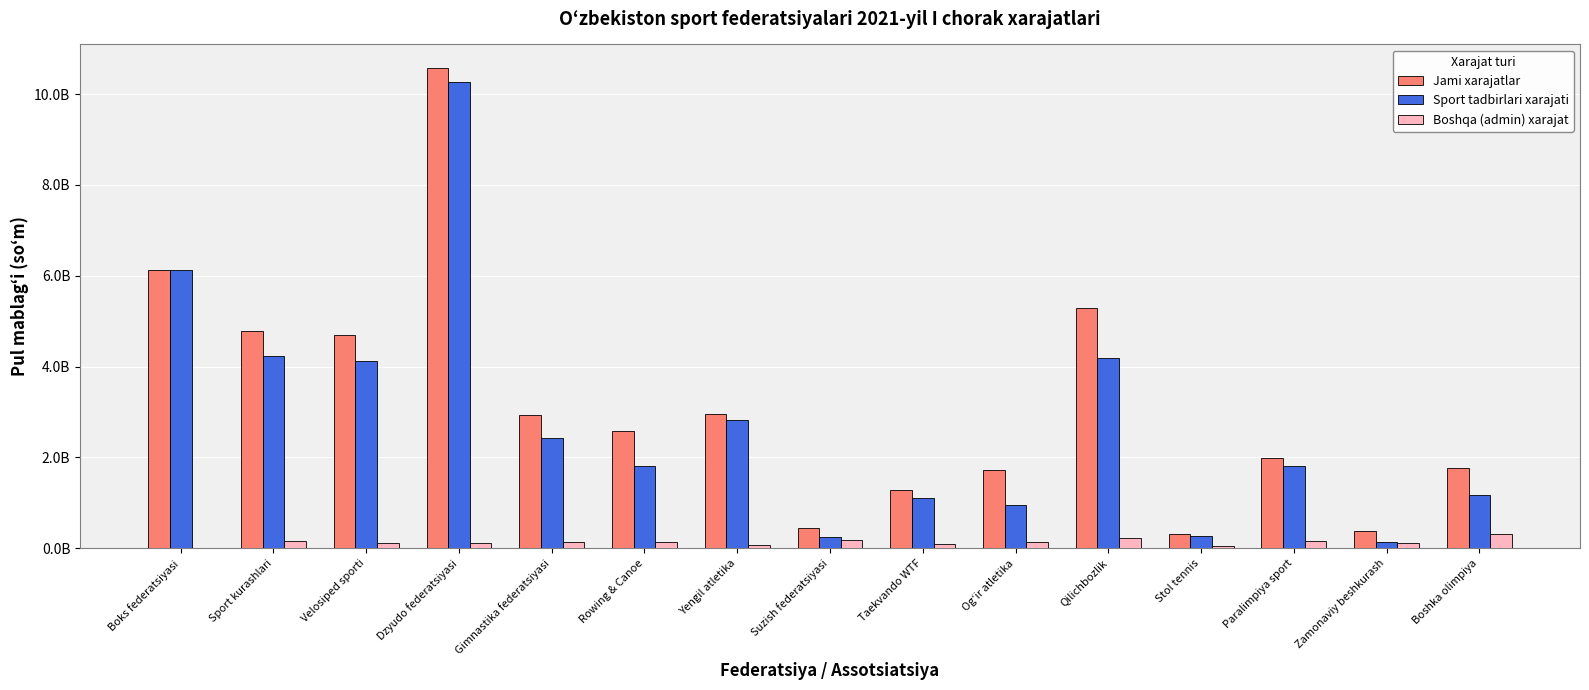

What is the greatest value displayed?

10564130000